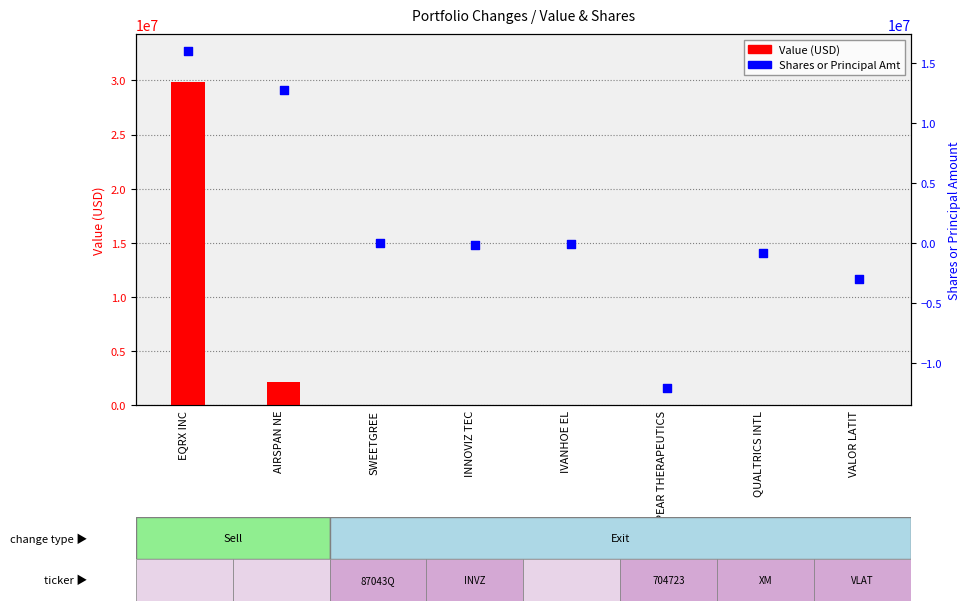

Which series has the largest total across all categories?

Value (USD)